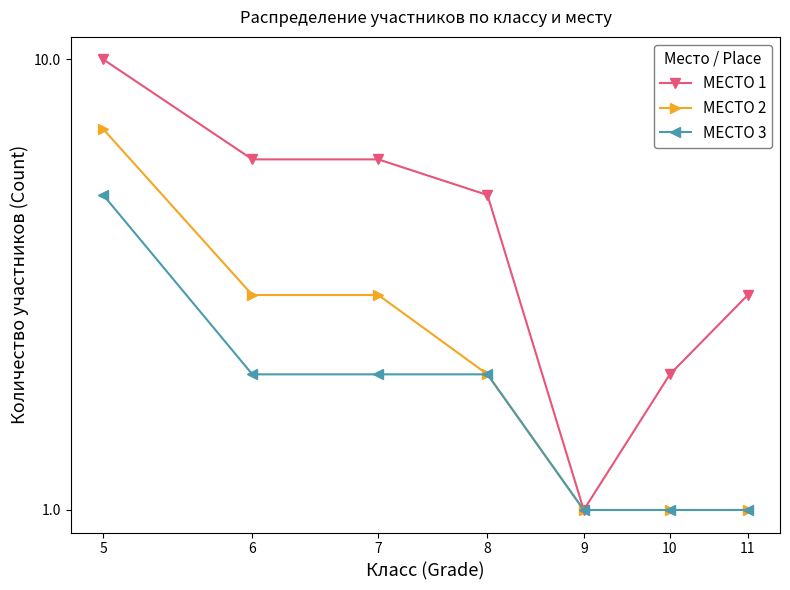

Where is МЕСТО 1 nearest to the value 5?

8